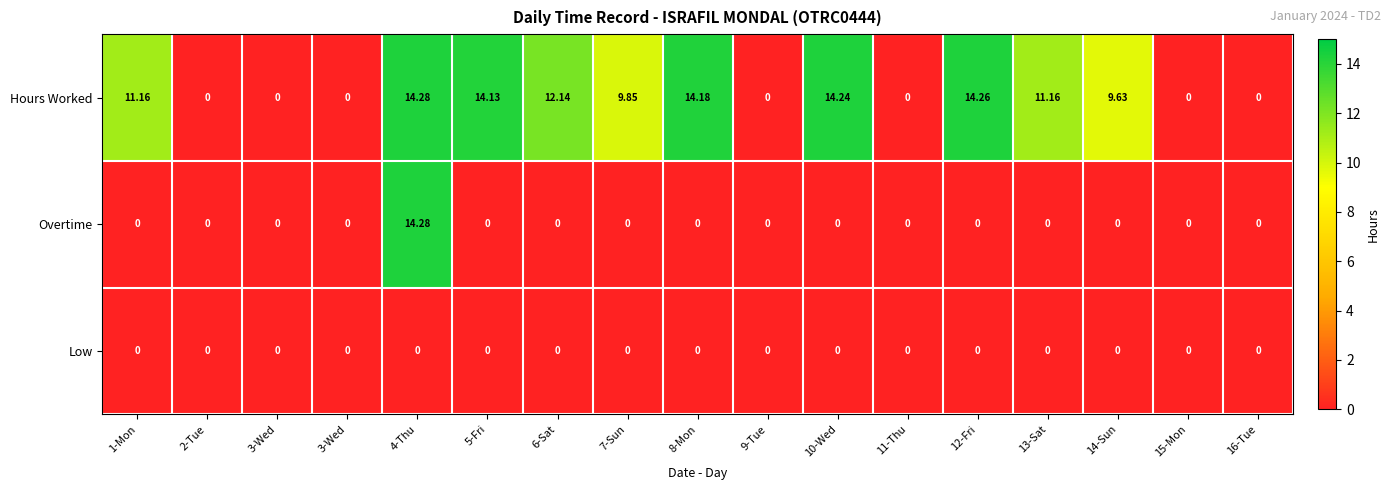

Reading right to left, list all the values displayed in this chart.

Hours Worked: 16-Tue=0.0	15-Mon=0.0	14-Sun=9.6	13-Sat=11.2	12-Fri=14.3	11-Thu=0.0	10-Wed=14.2	9-Tue=0.0	8-Mon=14.2	7-Sun=9.8	6-Sat=12.1	5-Fri=14.1	4-Thu=14.3	3-Wed=0.0	3-Wed=0.0	2-Tue=0.0	1-Mon=11.2
Overtime: 16-Tue=0.0	15-Mon=0.0	14-Sun=0.0	13-Sat=0.0	12-Fri=0.0	11-Thu=0.0	10-Wed=0.0	9-Tue=0.0	8-Mon=0.0	7-Sun=0.0	6-Sat=0.0	5-Fri=0.0	4-Thu=14.3	3-Wed=0.0	3-Wed=0.0	2-Tue=0.0	1-Mon=0.0
Low: 16-Tue=0.0	15-Mon=0.0	14-Sun=0.0	13-Sat=0.0	12-Fri=0.0	11-Thu=0.0	10-Wed=0.0	9-Tue=0.0	8-Mon=0.0	7-Sun=0.0	6-Sat=0.0	5-Fri=0.0	4-Thu=0.0	3-Wed=0.0	3-Wed=0.0	2-Tue=0.0	1-Mon=0.0